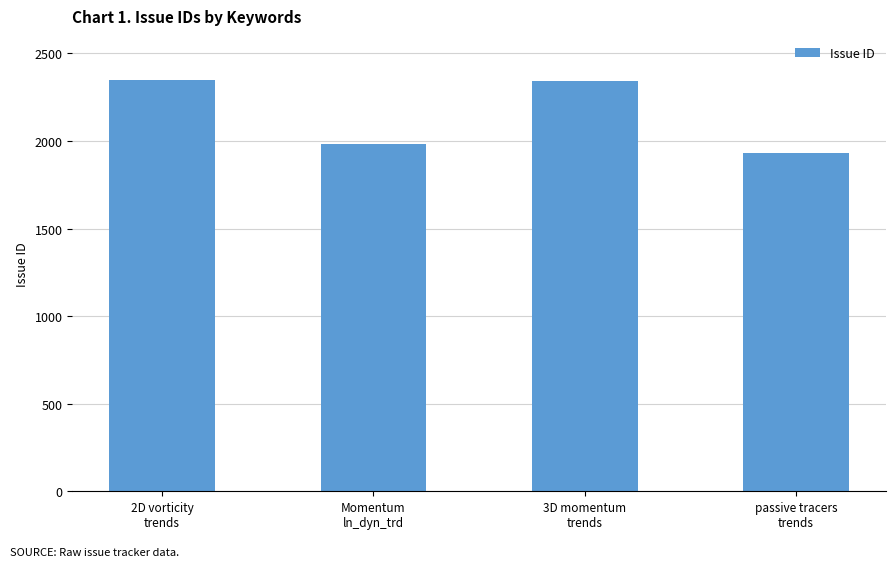

Which category has the lowest value across all series?

passive tracers
trends